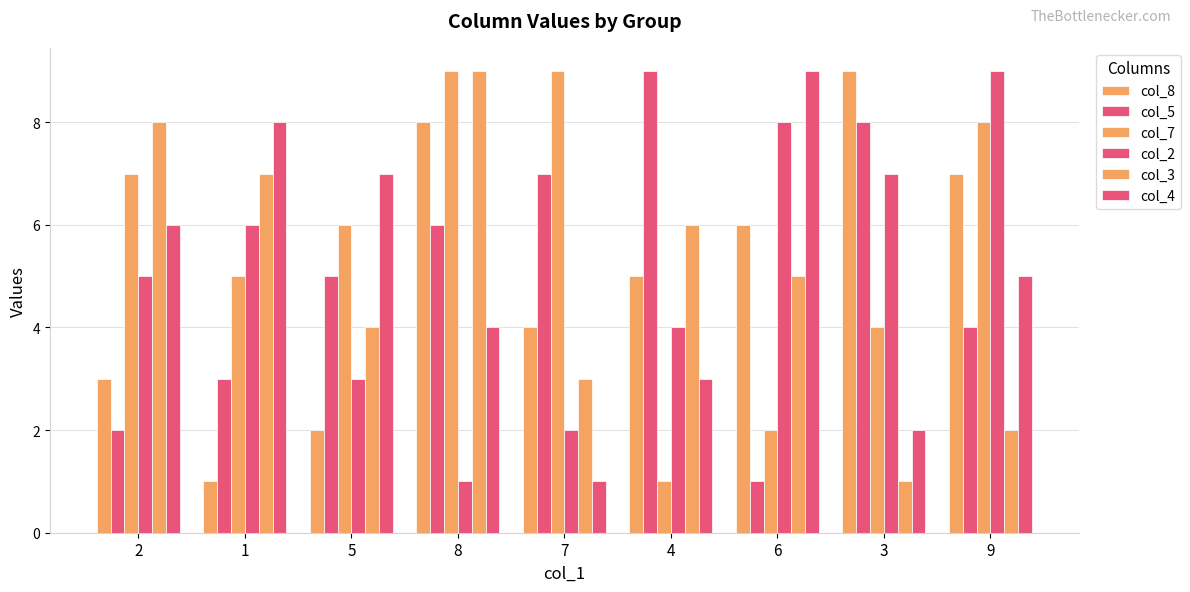

Rank the series at 7 from highest to lowest value.

col_7, col_5, col_8, col_3, col_2, col_4